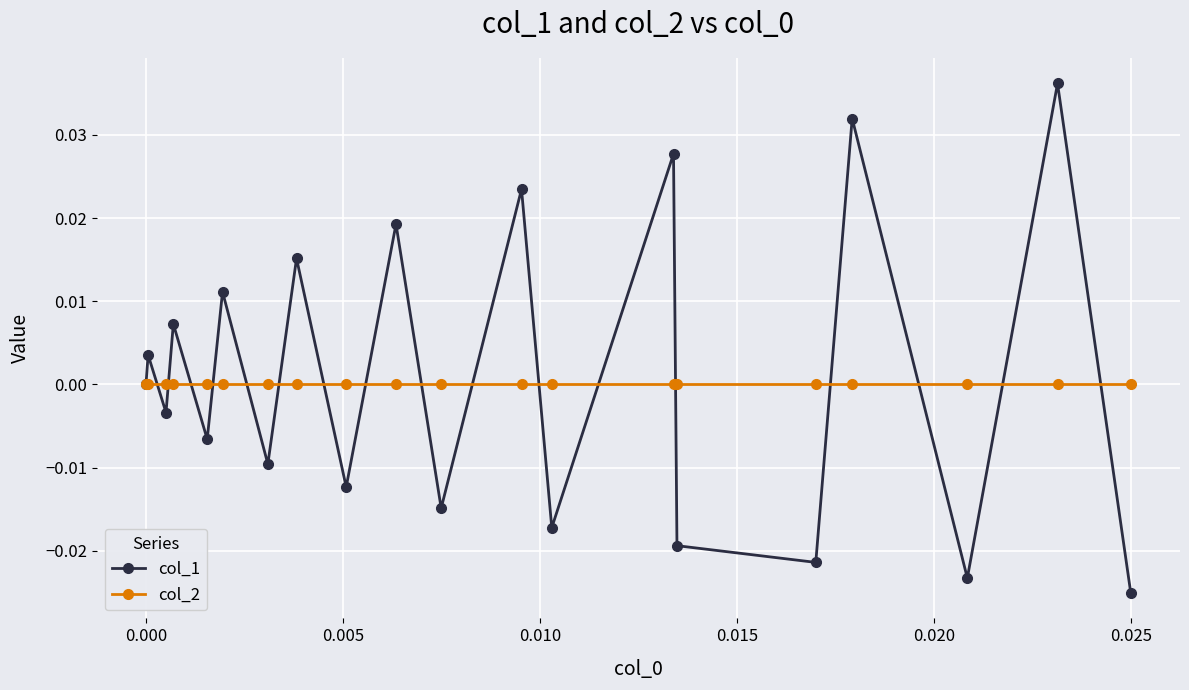

Which series has the largest range (max minus min)?

col_1